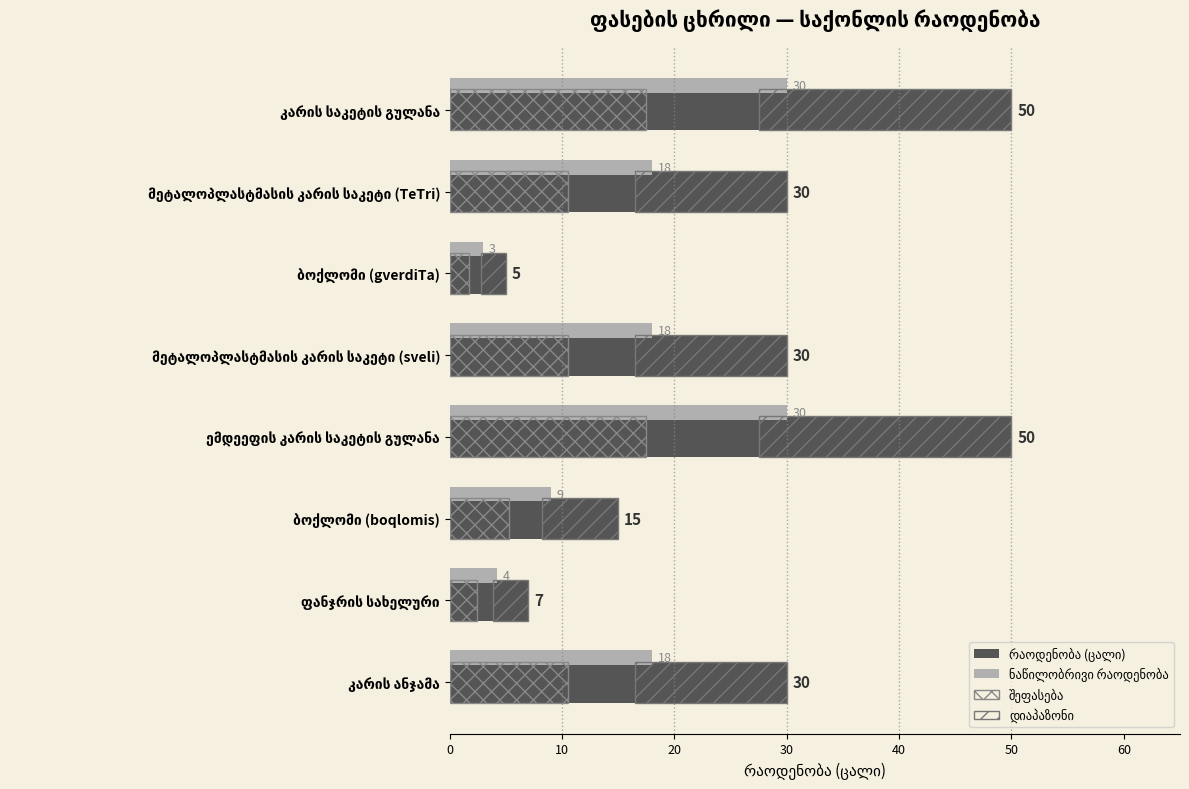

How many ნაწილობრივი რაოდენობა values are between 9 and 30?

6